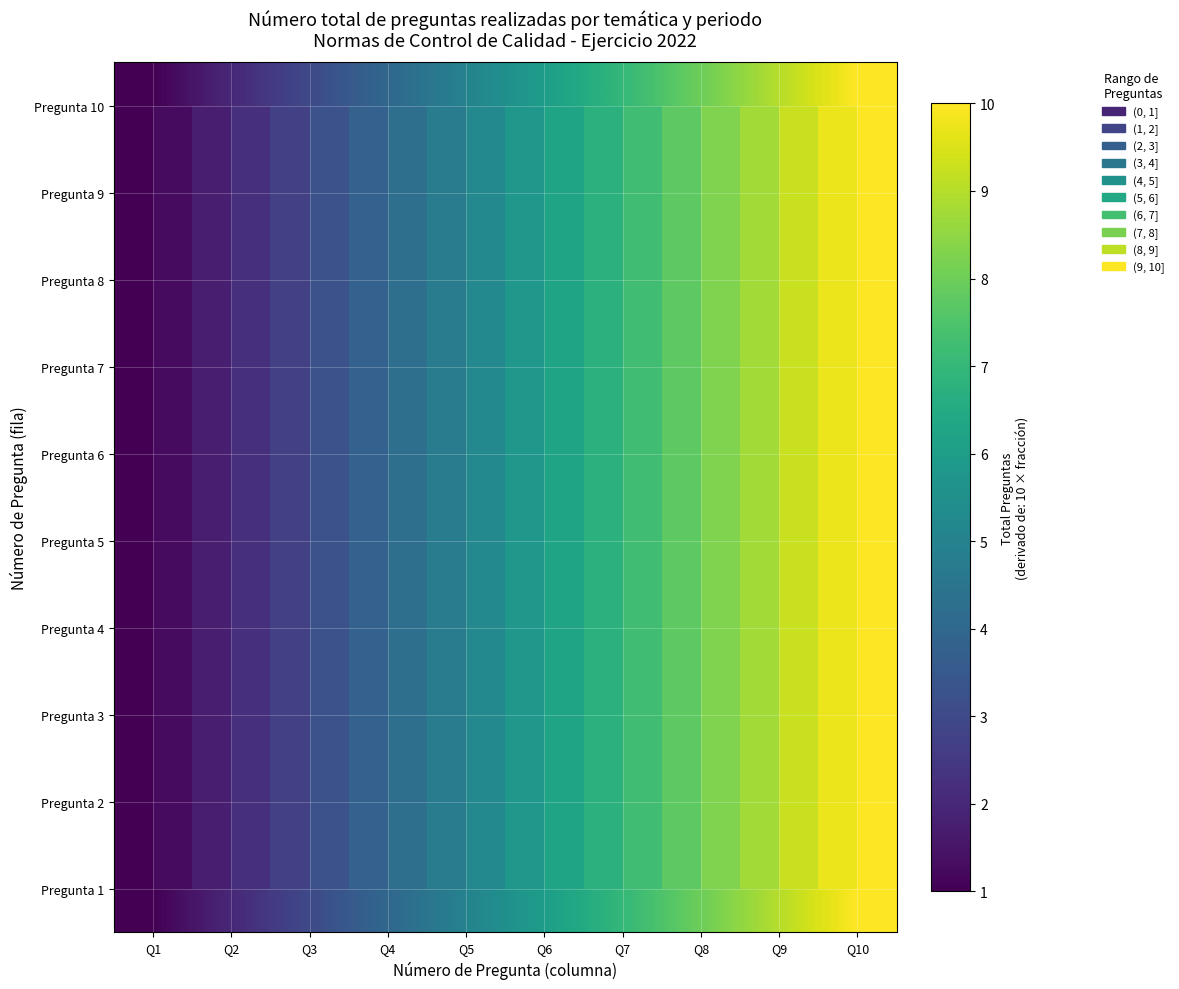

Count the Pregunta 6 values in the range 3 to 8.

6